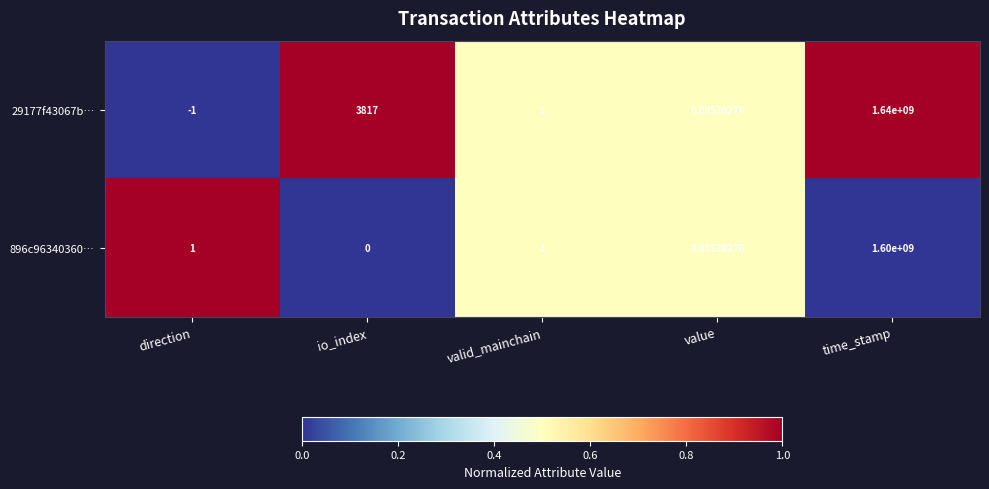

What is the greatest value displayed?

1640000000.0